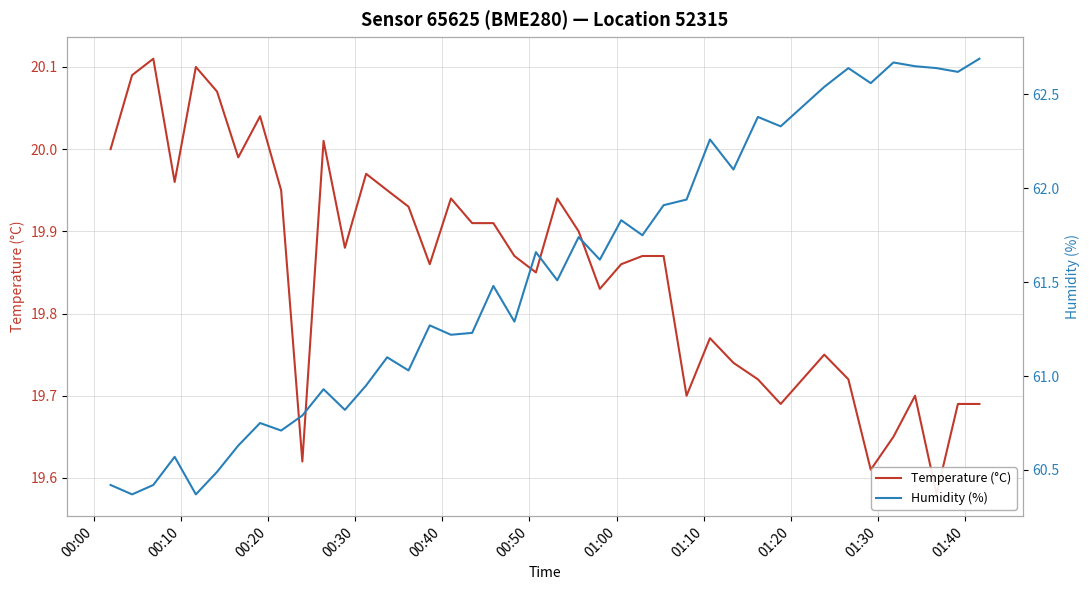

At how many categories does at least one series exceed 42?

40